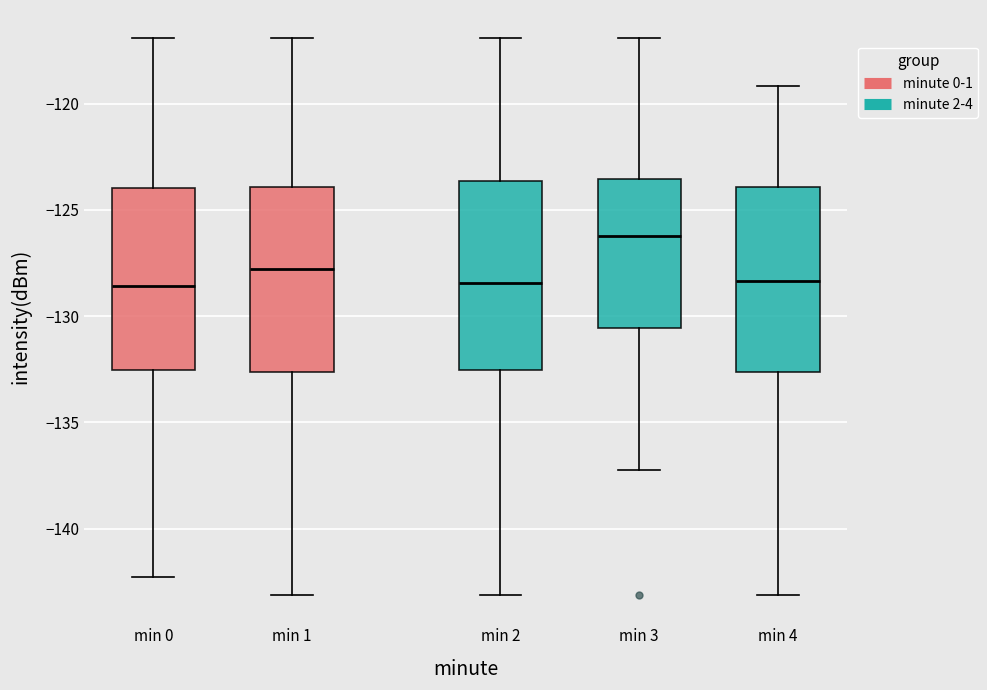

Reading left to right, read every box against the y-axis: the position of its median line, the range the box covers, and the ends of its whiskers. The values are not printed on the chart, so give them approximately, as read against the axis.

min 0: median -128.5, box -132.5 to -124.0, whiskers -142.5 to -117.0
min 1: median -128.0, box -132.5 to -124.0, whiskers -143.0 to -117.0
min 2: median -128.5, box -132.5 to -123.5, whiskers -143.0 to -117.0
min 3: median -126.0, box -130.5 to -123.5, whiskers -137.0 to -117.0
min 4: median -128.5, box -132.5 to -124.0, whiskers -143.0 to -119.0